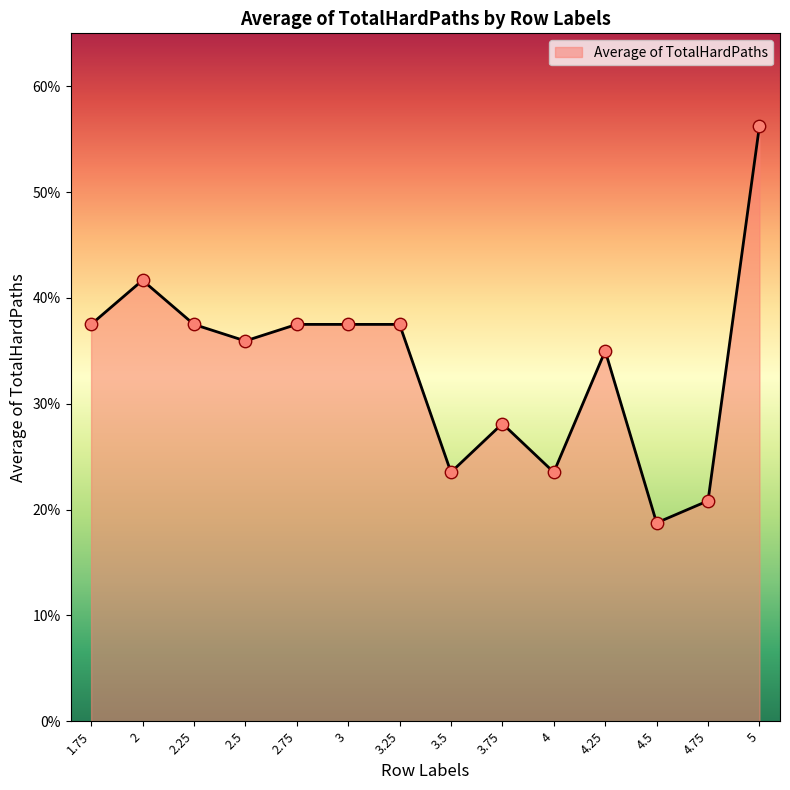

Between 1.75 and 5, which is larger?

5